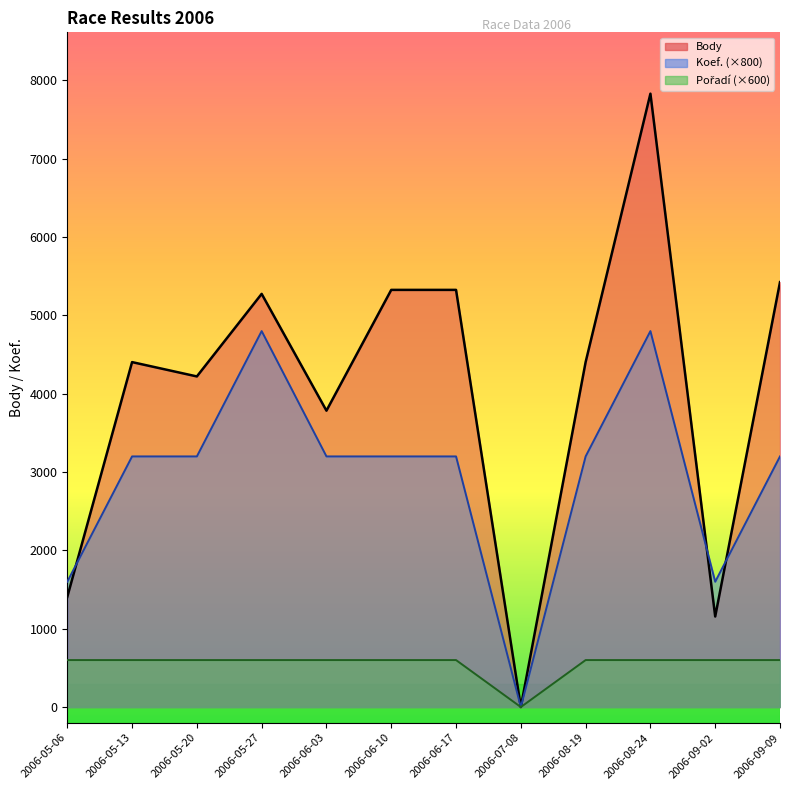

After their last crossing, which series has the higher values: Body or Koef.?

Body